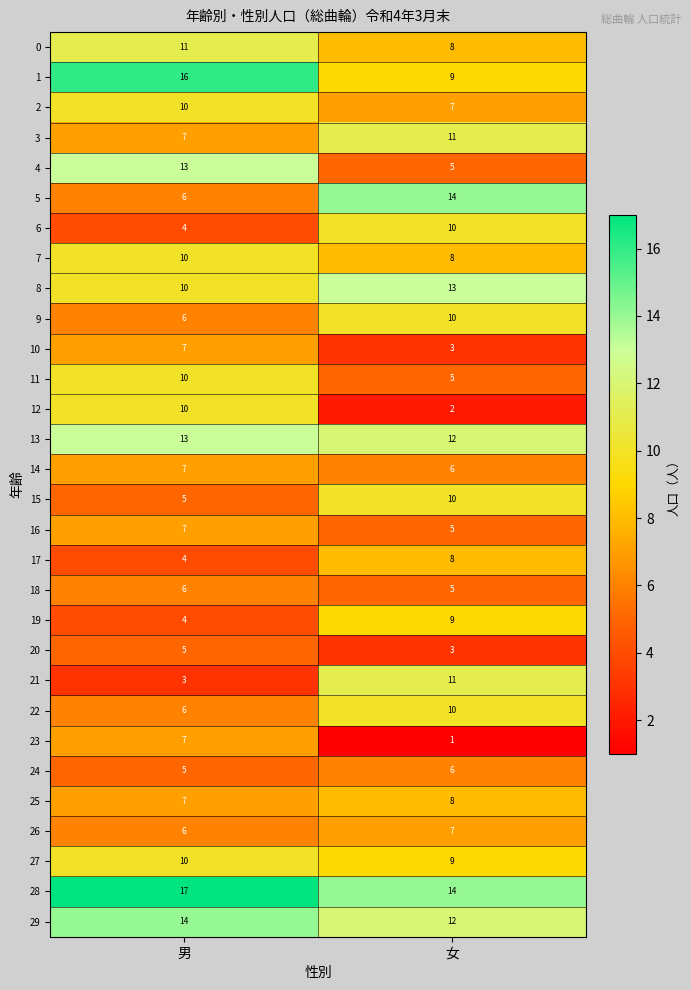

The 3 series shows 10 at 男. True or false?

False